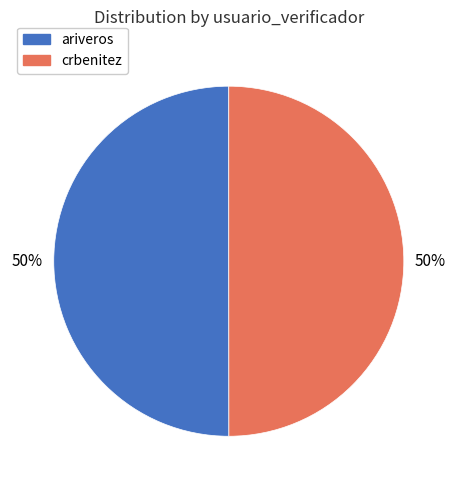

How many slices are in this pie chart?

2